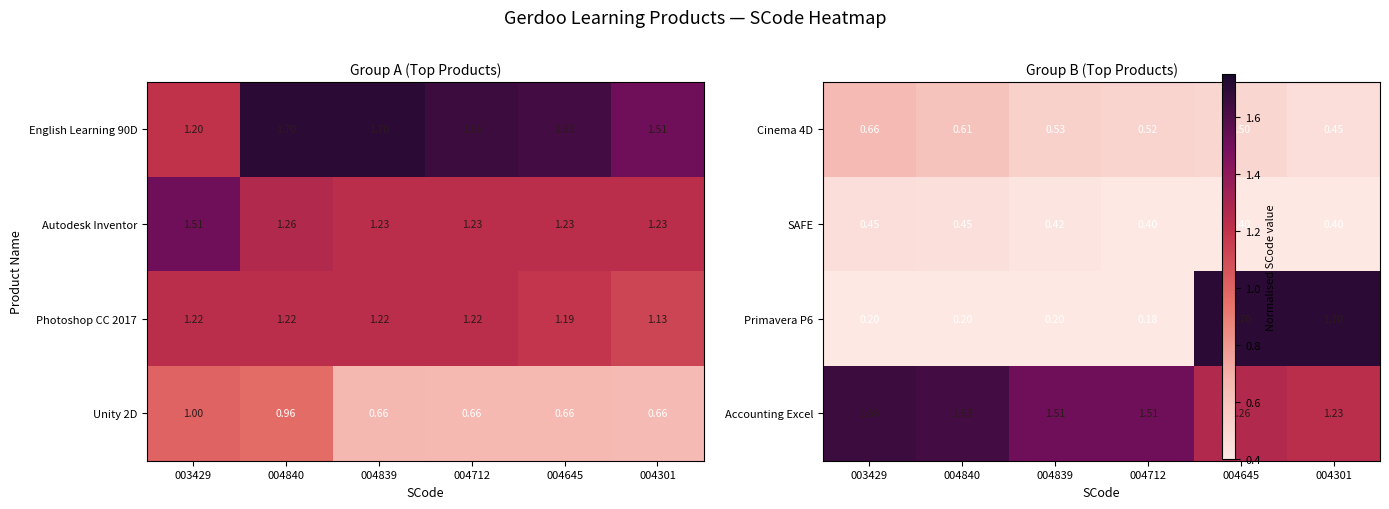

At 004840, list the series in order from smallest to largest.

Primavera P6, SAFE, Cinema 4D, Accounting Excel